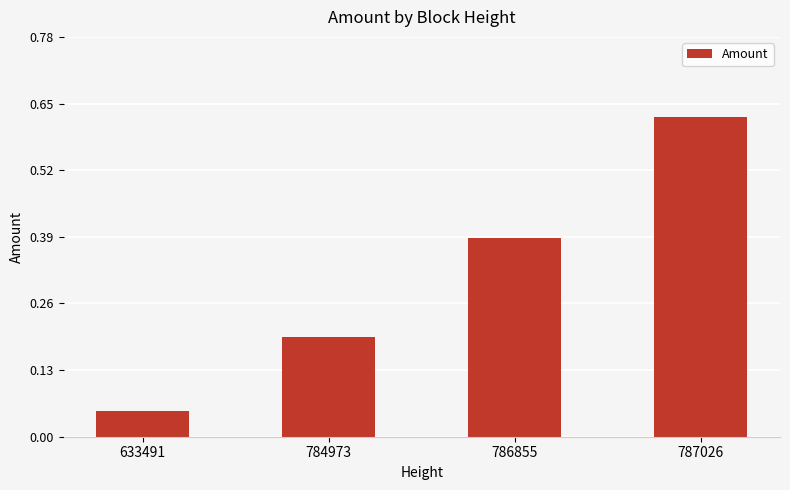

List the labels in order of value, smallest first.

633491, 784973, 786855, 787026